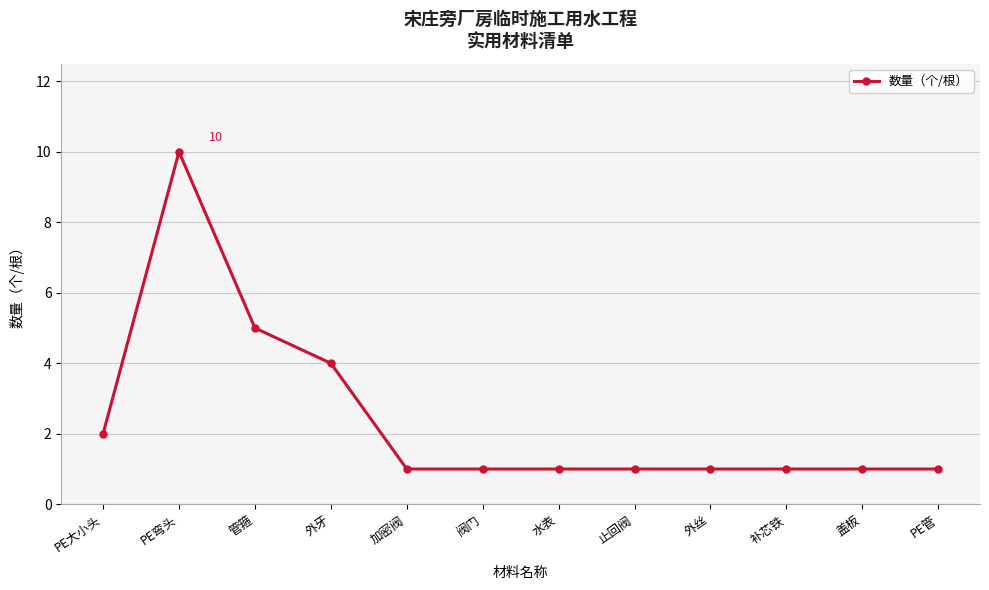

Which label corresponds to the largest value in the chart?

PE弯头